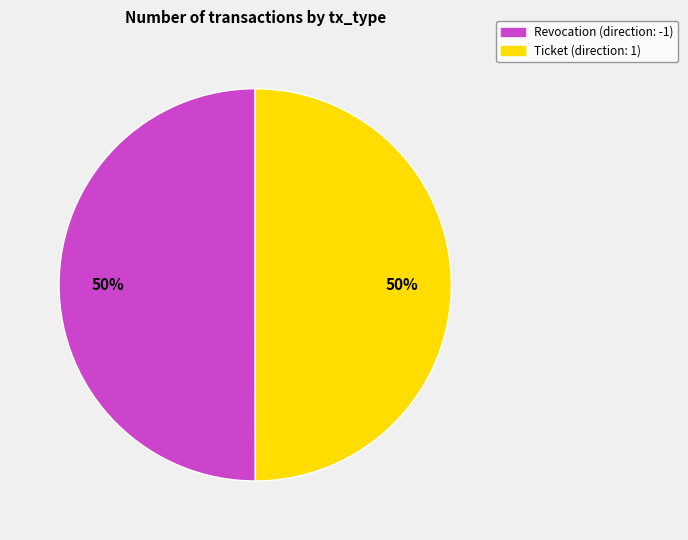

Is it true that Ticket is 50% of the pie?

True